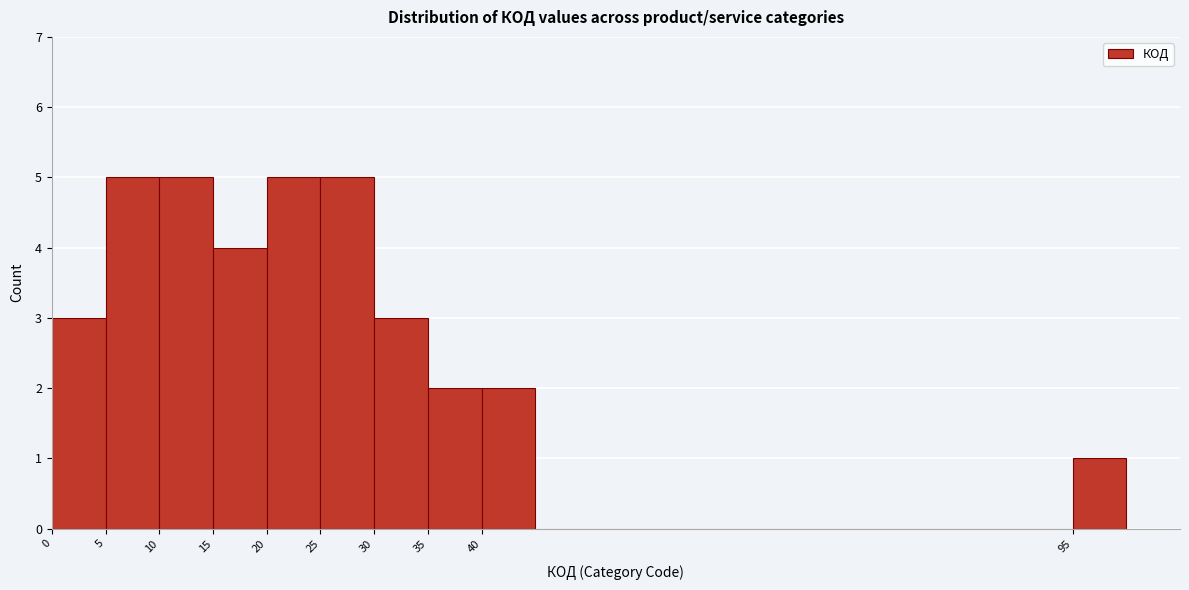

How tall is the bar that spans 10 to 15 on the x-axis? The values are not printed on the chart, so give them approximately, as read against the axis.

5